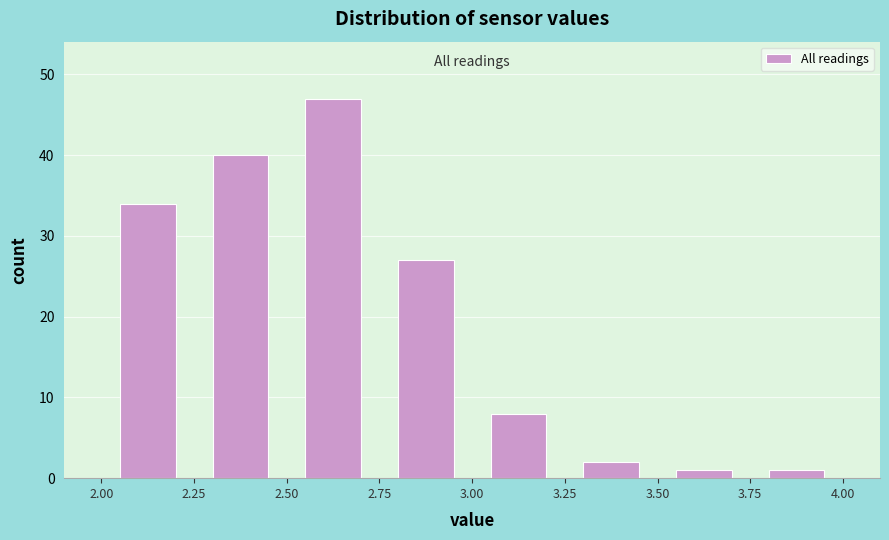

Reading left to right, transcribe this chart: for each bar, give the range it covers on the x-axis and its height. The values are not printed on the chart, so give them approximately, as read against the axis.

2.00 to 2.25: 34
2.25 to 2.50: 40
2.50 to 2.75: 47
2.75 to 3.00: 27
3.00 to 3.25: 8
3.25 to 3.50: 2
3.50 to 3.75: 1
3.75 to 4.00: 1